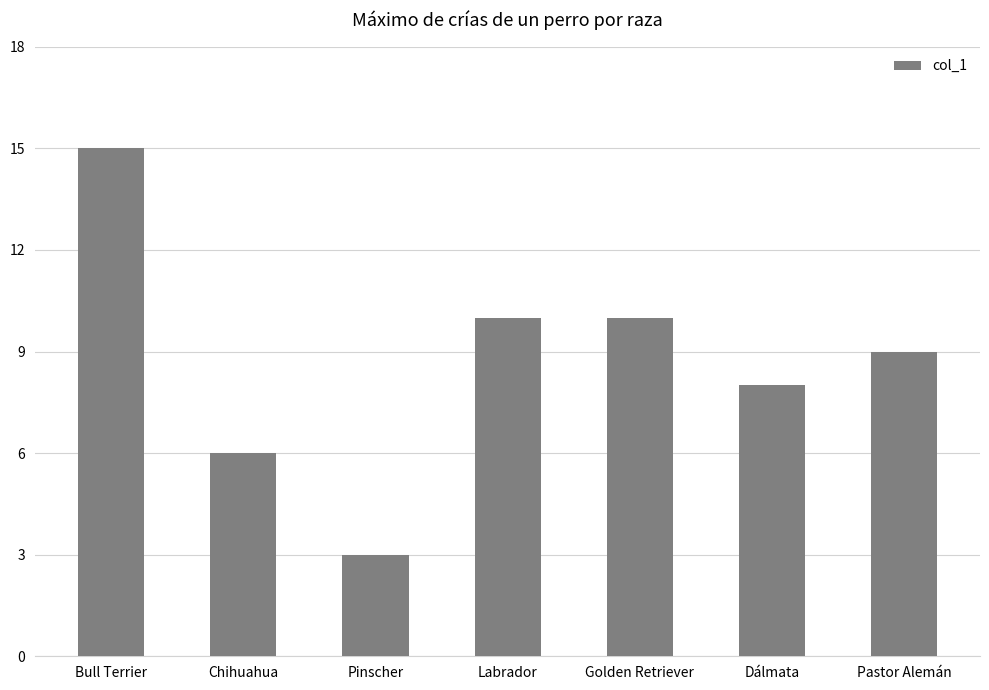

Is it true that the value at Golden Retriever is 10?

True